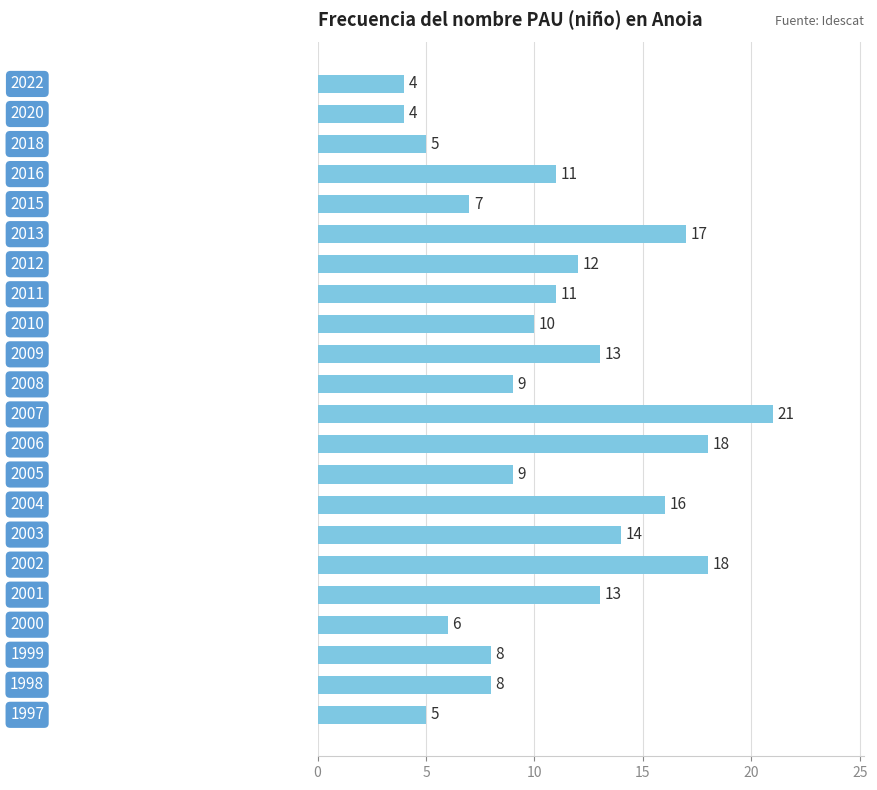

What is the average value?

11